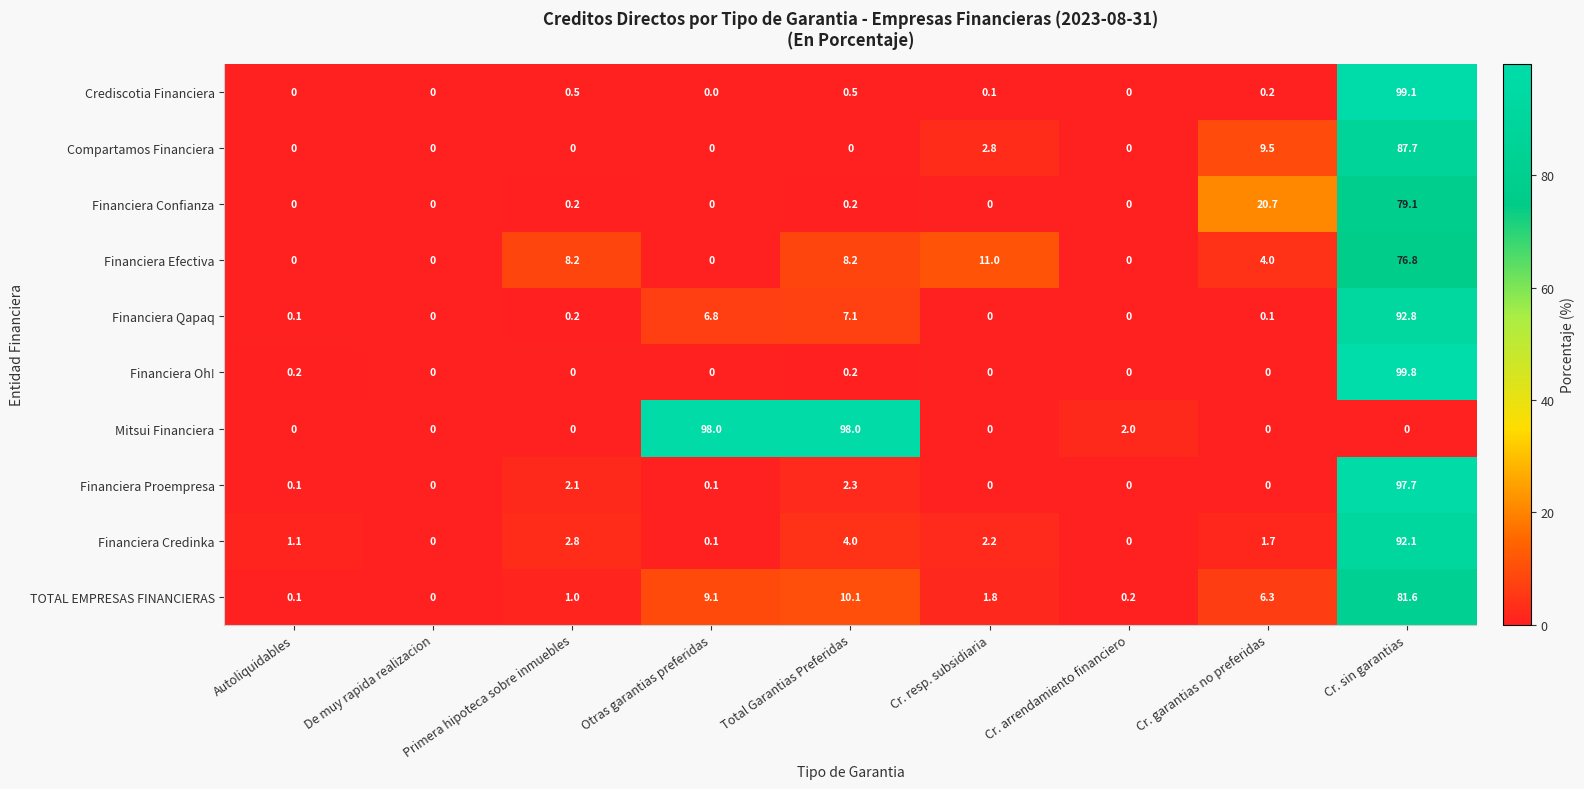

Which series has the largest range (max minus min)?

Financiera Oh!